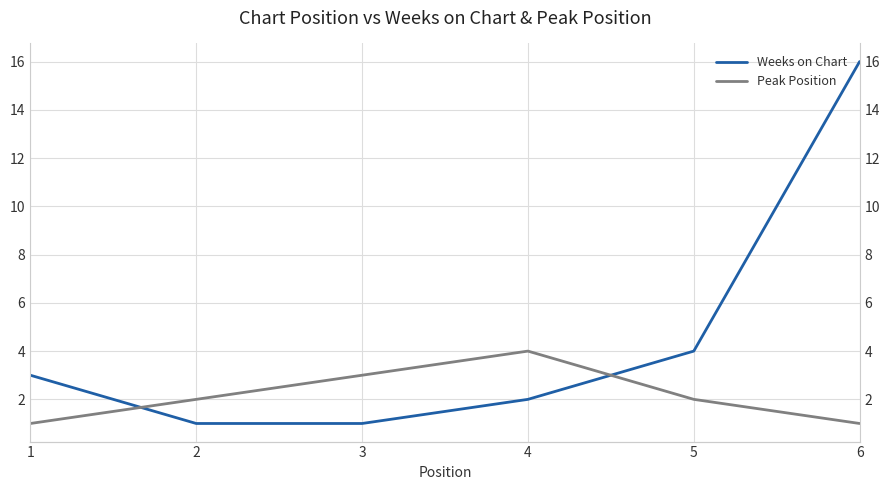

How many Peak Position values are between 1 and 3?

5